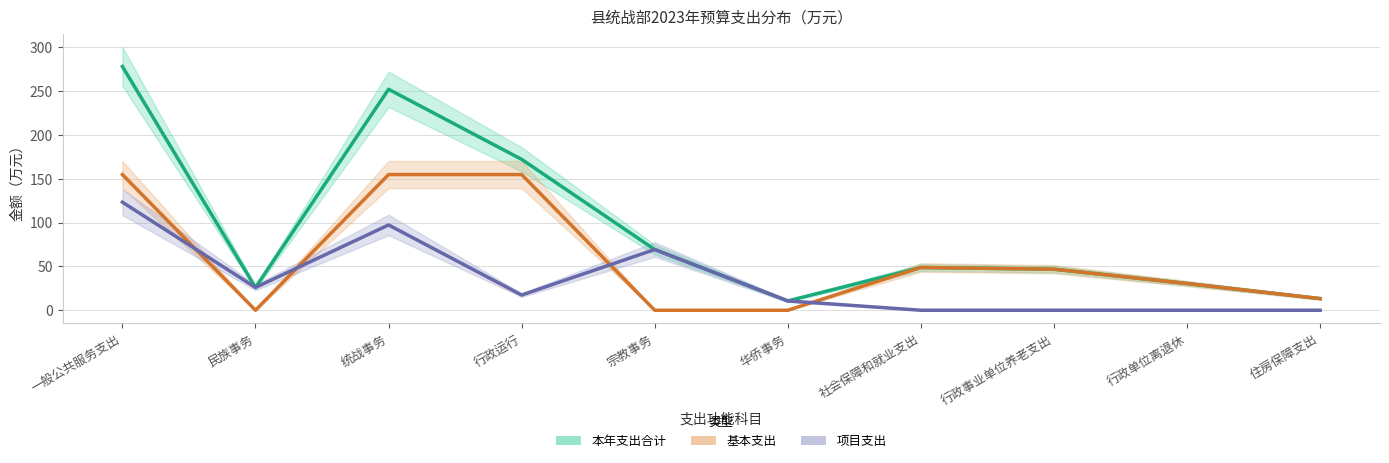

What is the difference between the maximum and minimum values in the 本年支出合计 series?

267.4